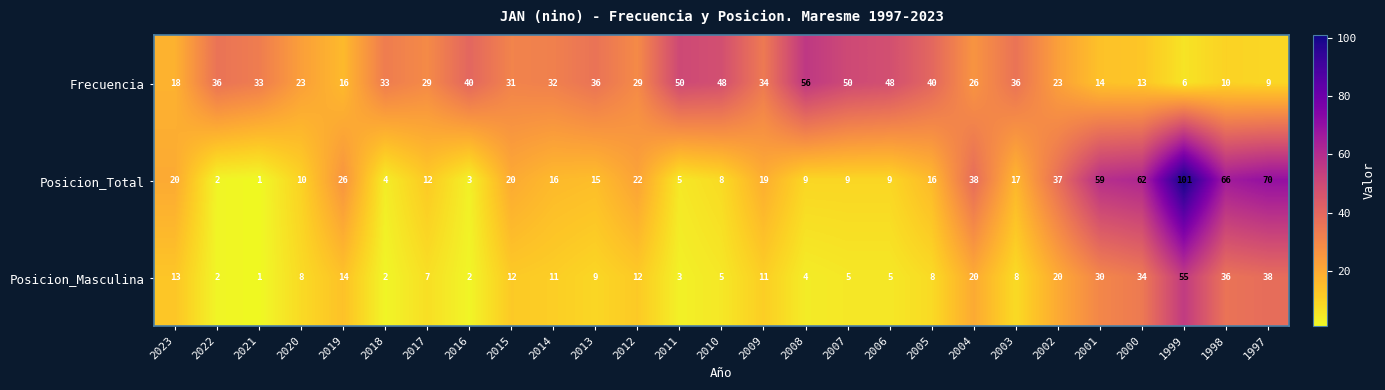

What is the difference between the Posicion_Total values at 2001 and 2007?

50